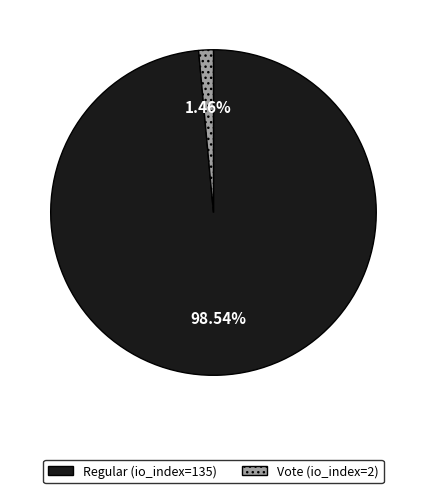

What percentage is the Regular (io_index=135) slice, to the nearest percent?

99%